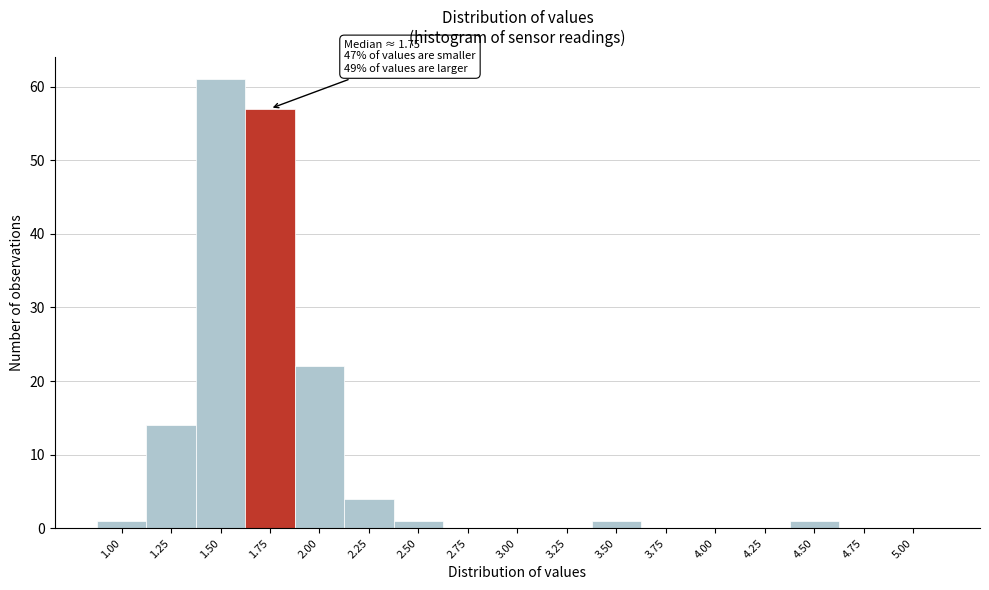

Reading left to right, extract all data points from this chart.

1.00=1	1.25=14	1.50=61	1.75=57	2.00=22	2.25=4	2.50=1	2.75=0	3.00=0	3.25=0	3.50=1	3.75=0	4.00=0	4.25=0	4.50=1	4.75=0	5.00=0